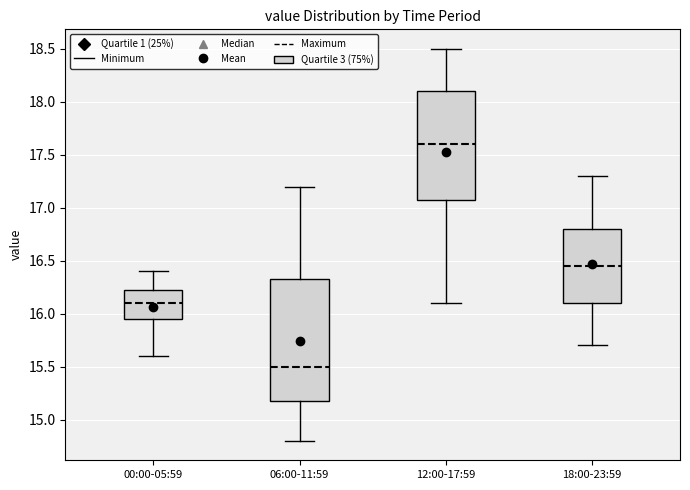

Comparing the boxes themselves (not the whiskers), which one is the tallest?

06:00-11:59